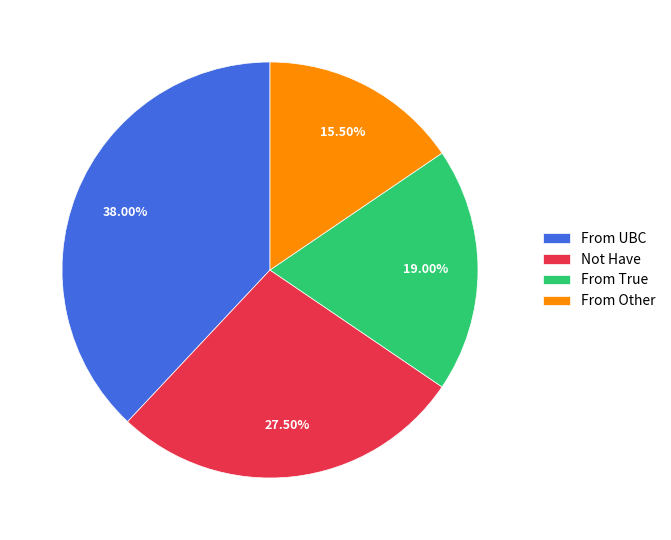

What is the largest slice in the pie chart?

From UBC